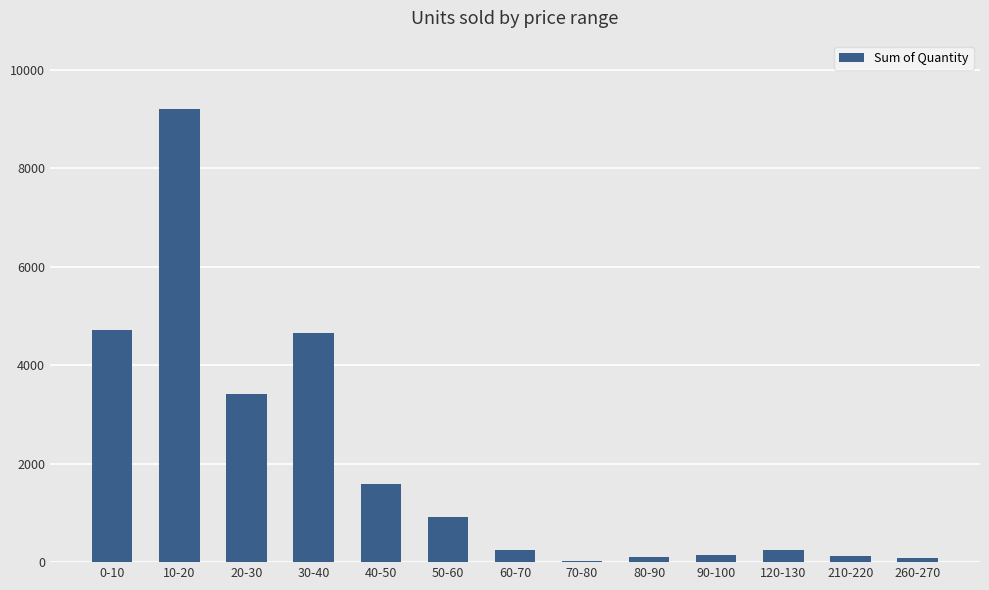

Is it true that the value at 0-10 is 4720?

True